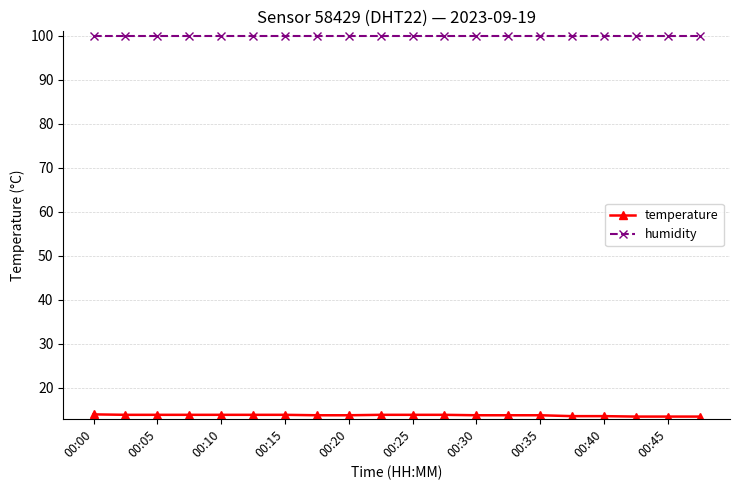

Which series has the largest total across all categories?

humidity